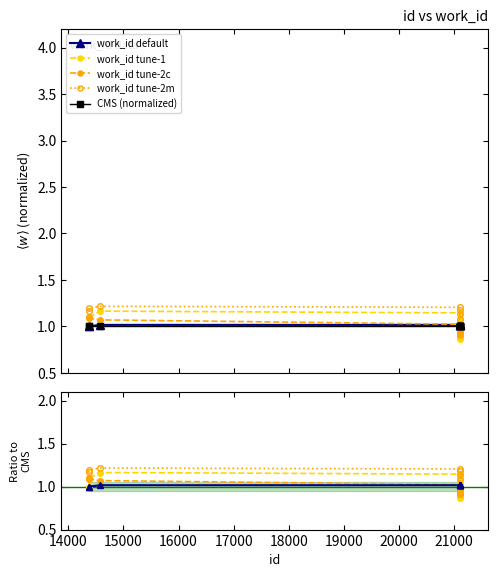

What is the sum of all values?

10.1